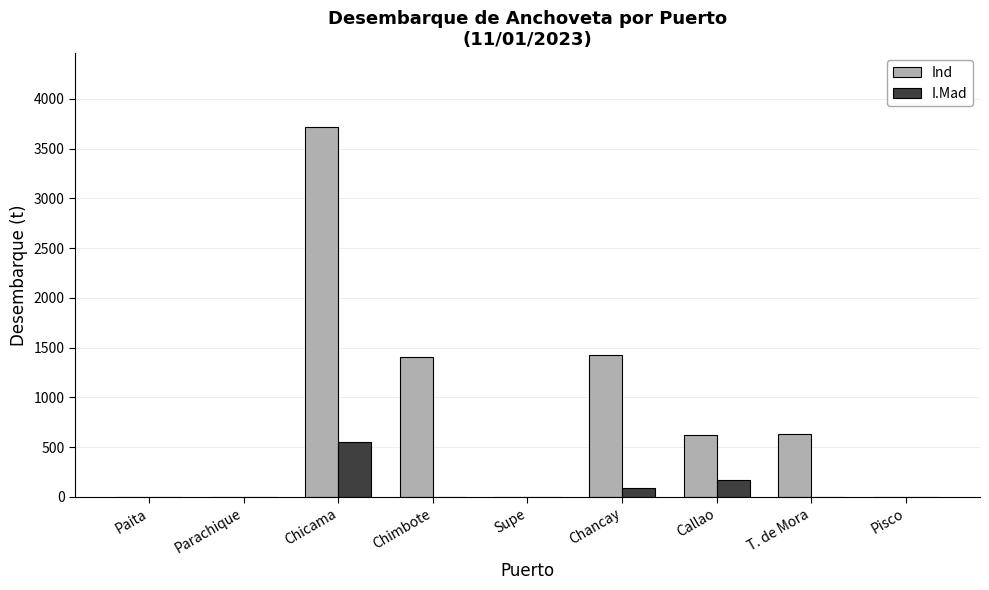

Which series has the largest total across all categories?

Ind